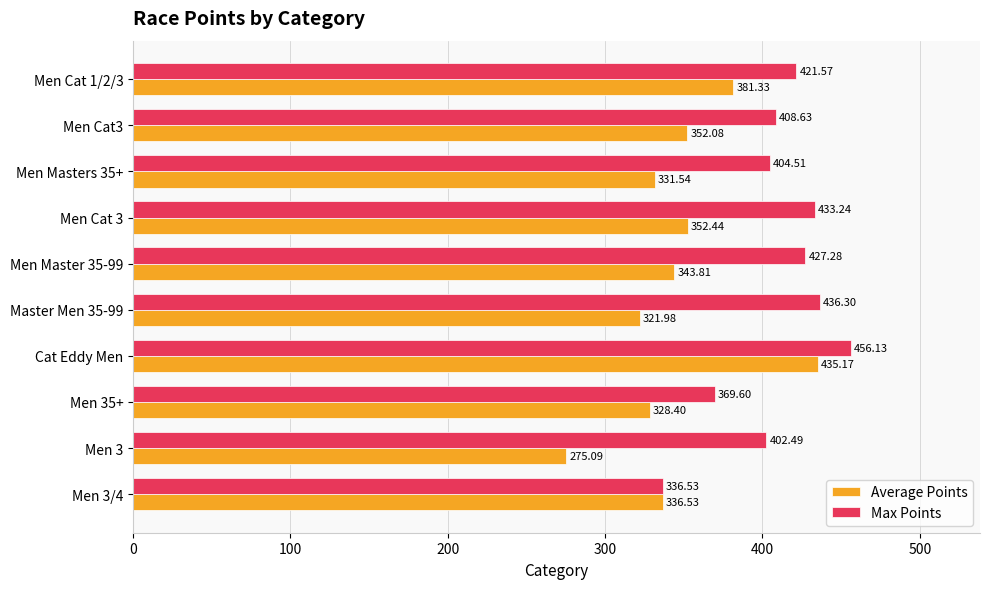

How many data points in Max Points are above 421?

5